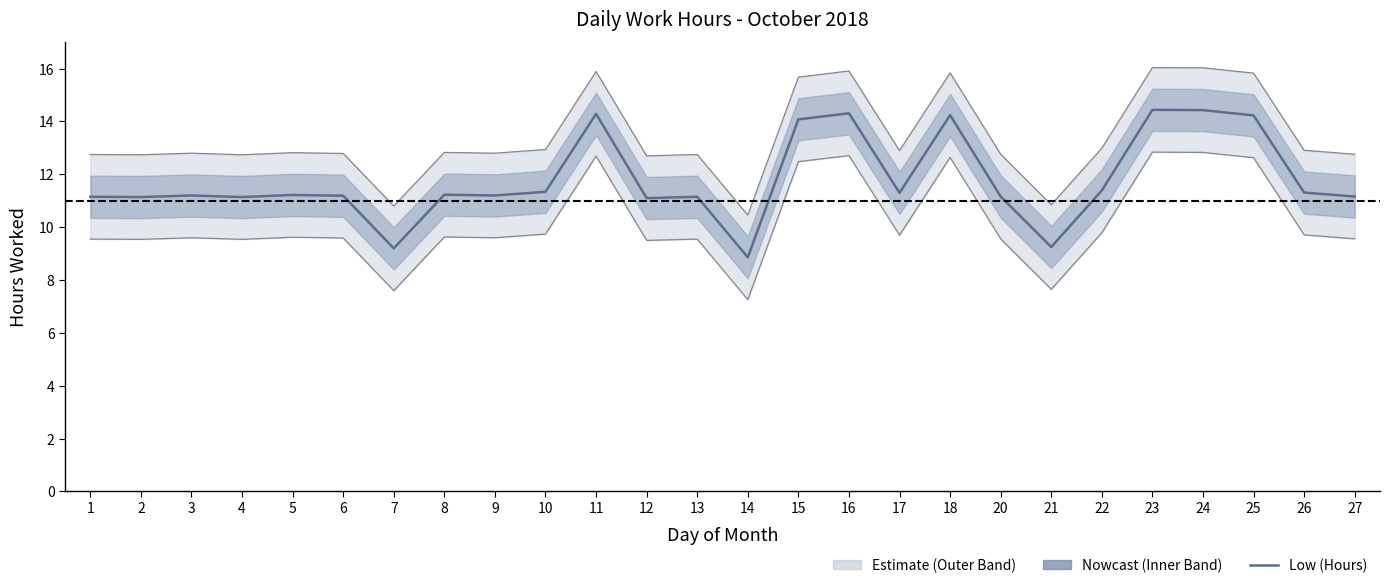

Reading right to left, extract all data points from this chart.

27=11.2	26=11.3	25=14.2	24=14.4	23=14.4	22=11.4	21=9.2	20=11.2	18=14.2	17=11.3	16=14.3	15=14.1	14=8.9	13=11.2	12=11.1	11=14.3	10=11.3	9=11.2	8=11.2	7=9.2	6=11.2	5=11.2	4=11.1	3=11.2	2=11.1	1=11.2